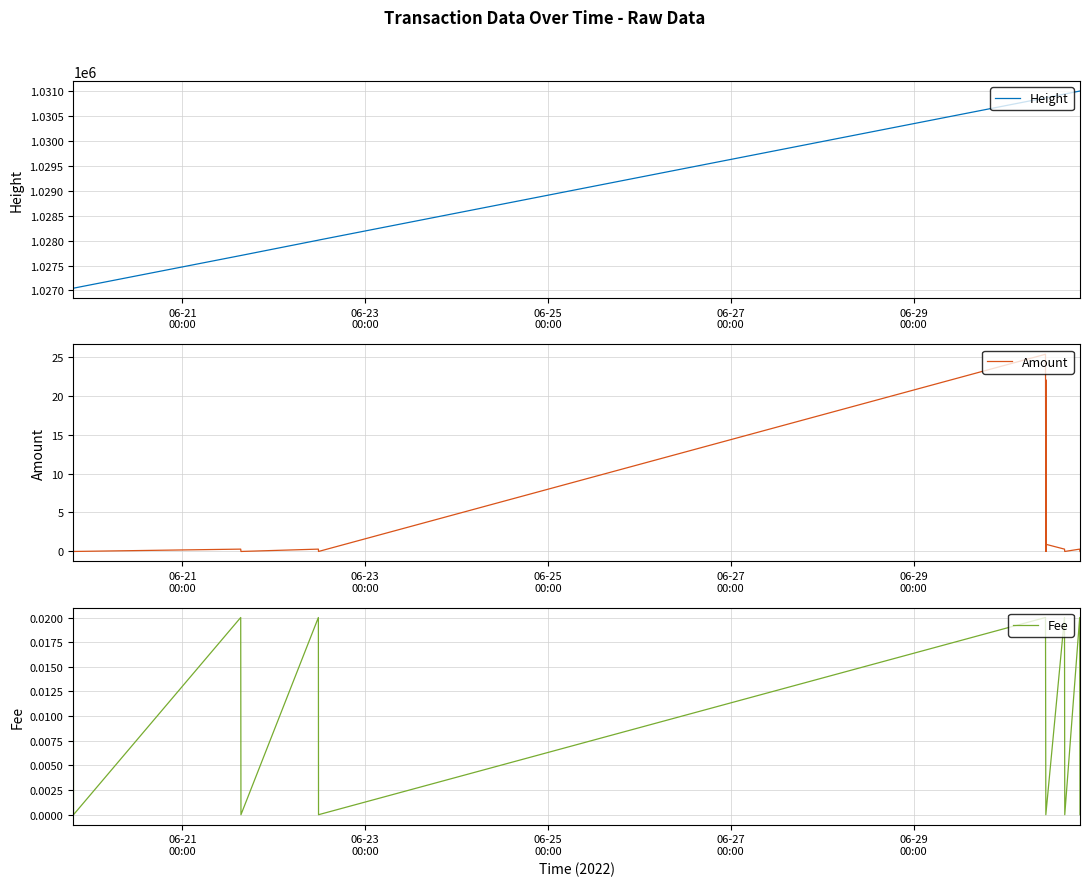

True or false: Fee and Height cross at least once.

False